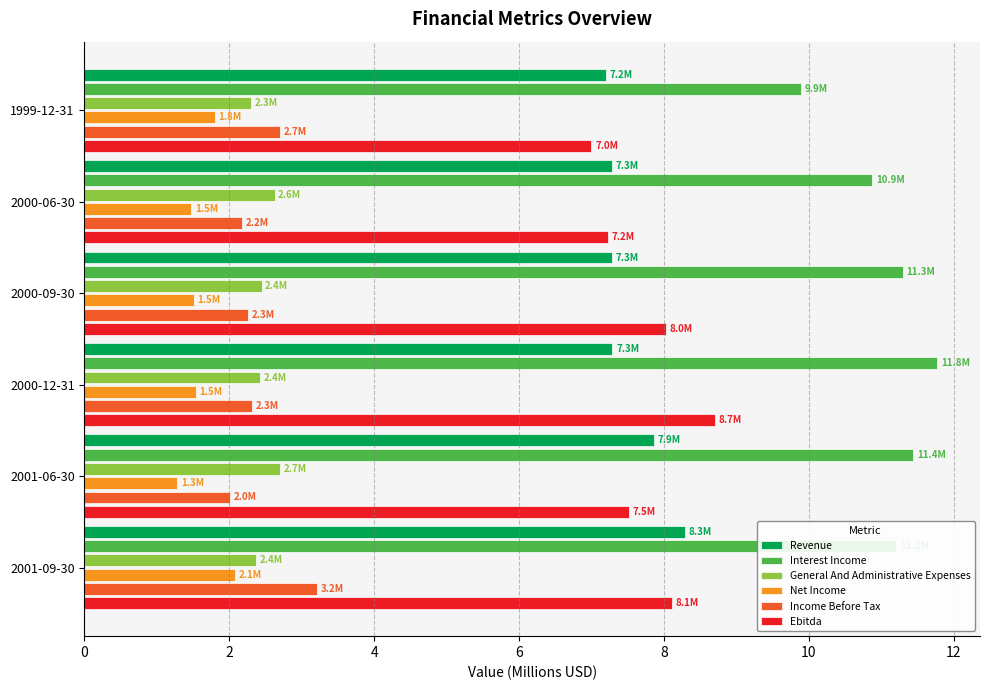

At how many categories does at least one series exceed 5?

6